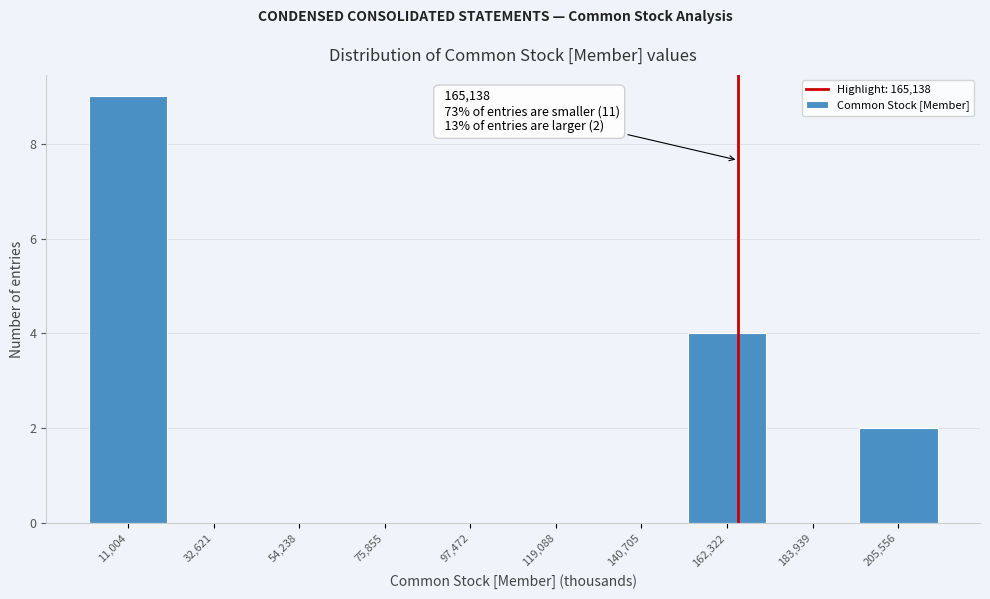

Which range on the x-axis has the tallest bar?

0 to 20000